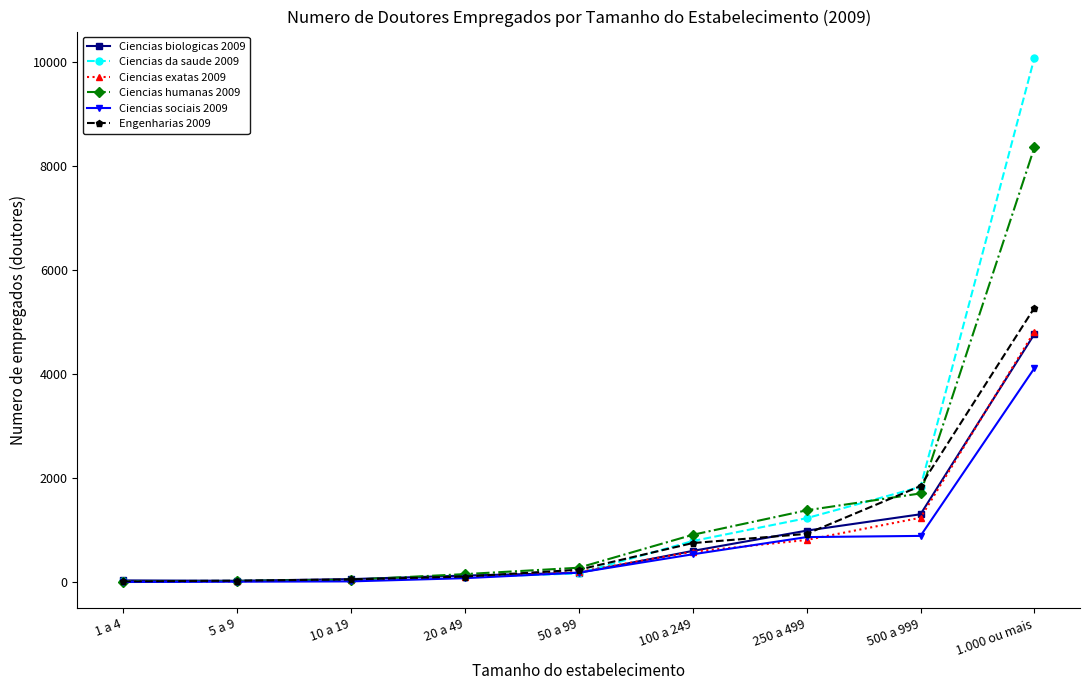

At which category does the chart reach its peak across all series?

1.000 ou mais